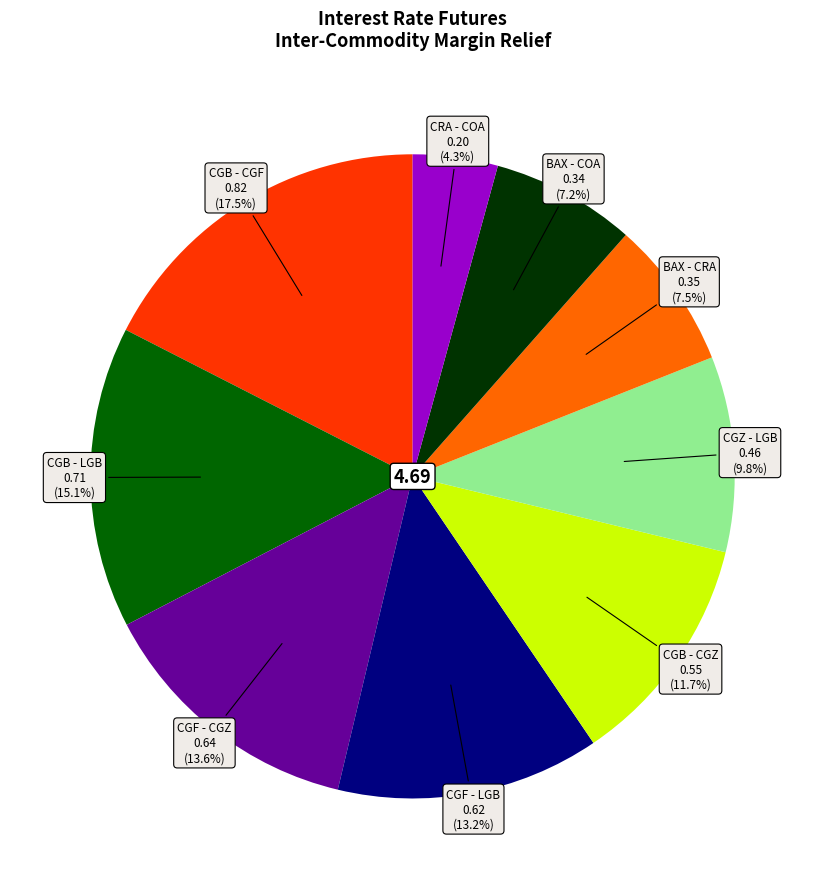

Is there a majority slice in this chart?

No